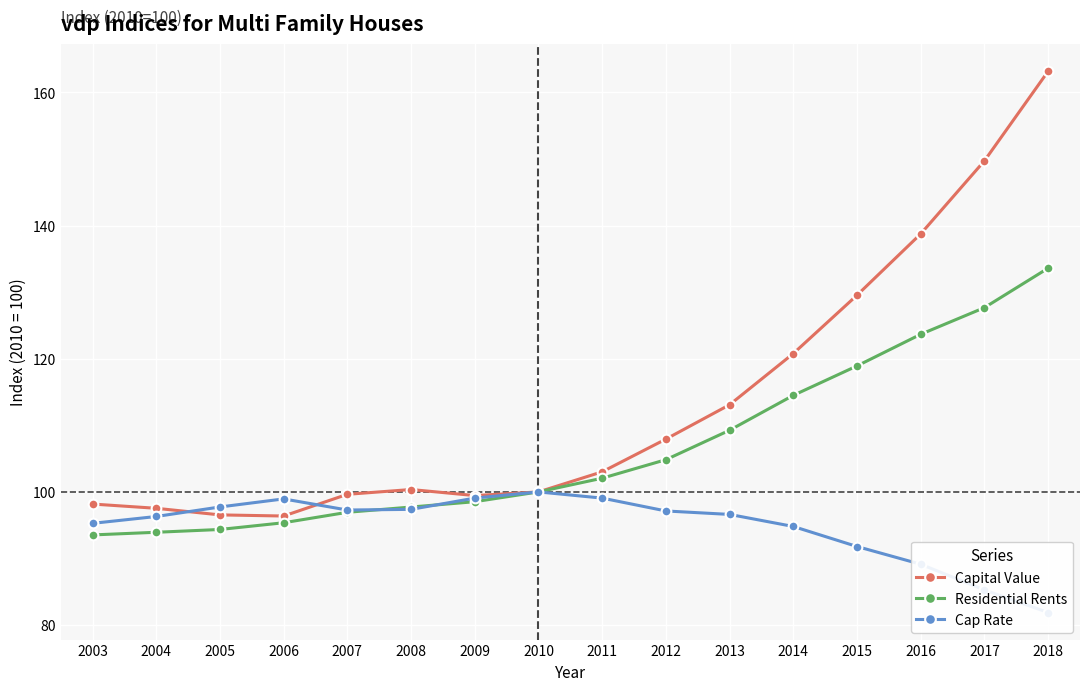

Reading right to left, extract all data points from this chart.

Capital Value: 163.2	149.7	138.8	129.5	120.8	113.1	107.9	103.0	100.0	99.5	100.4	99.6	96.4	96.5	97.5	98.2
Residential Rents: 133.6	127.7	123.7	118.9	114.5	109.3	104.8	102.1	100.0	98.5	97.7	96.9	95.4	94.4	93.9	93.5
Cap Rate: 81.9	85.3	89.1	91.8	94.8	96.6	97.1	99.1	100.0	99.1	97.4	97.3	99.0	97.7	96.3	95.3